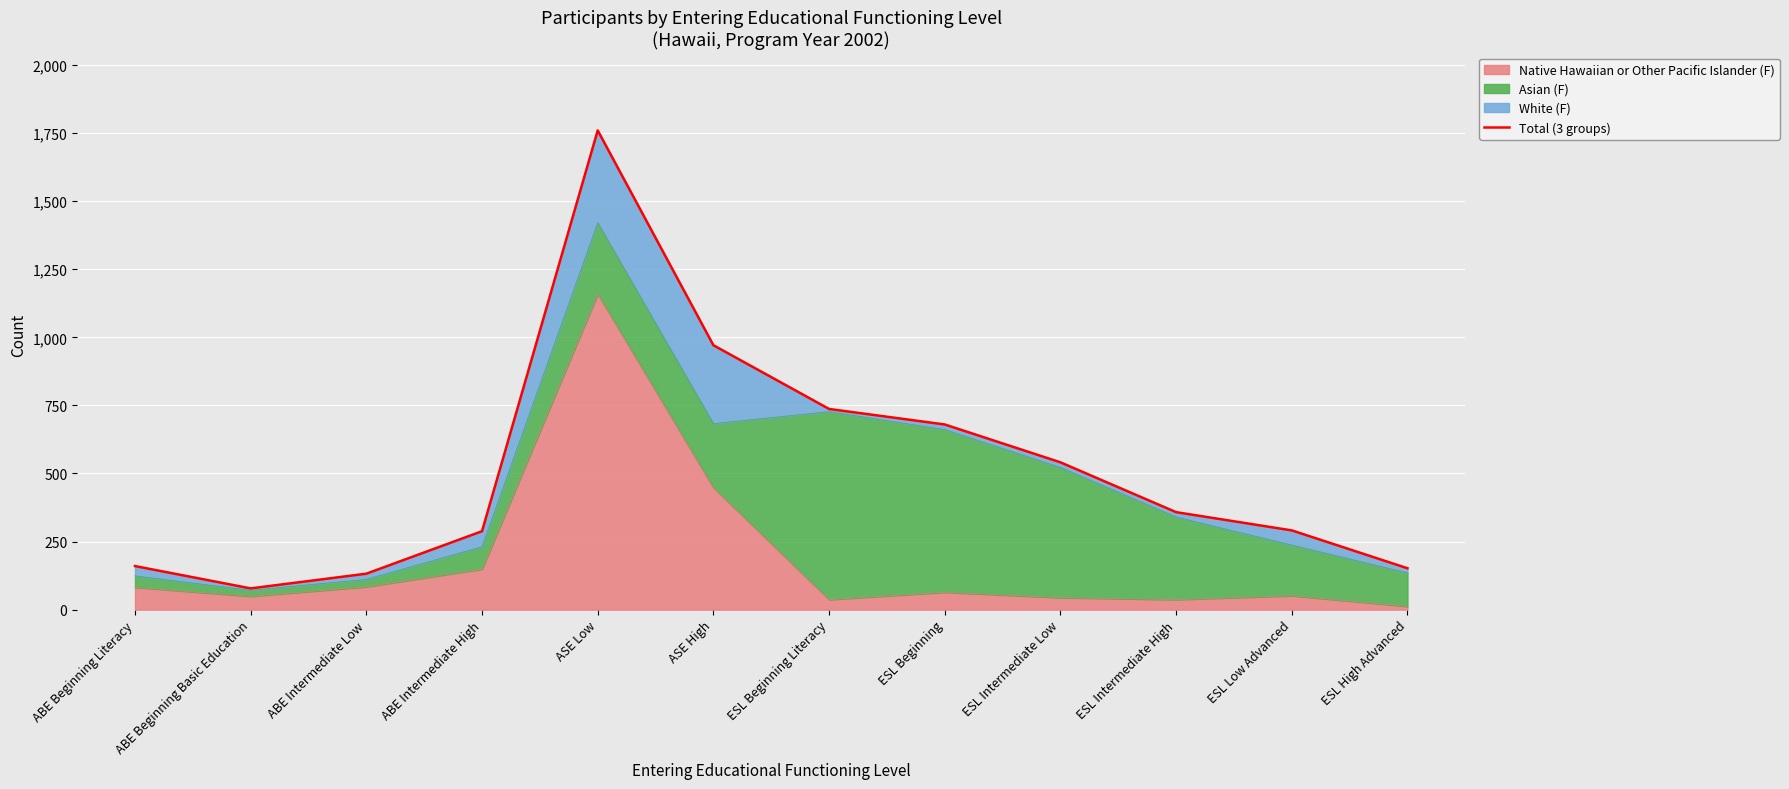

How many lines are shown in the chart?

1